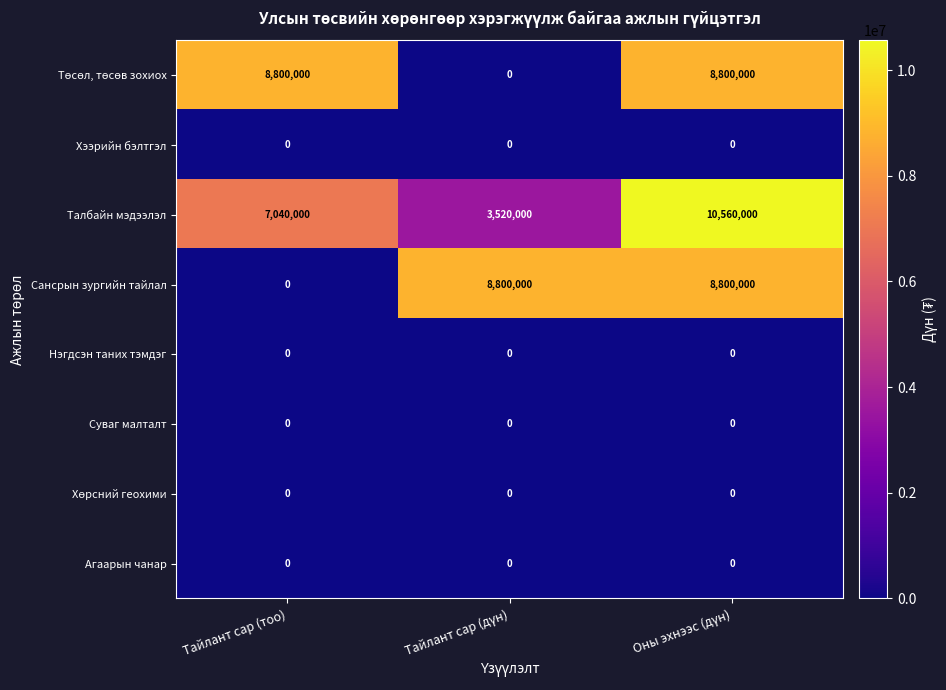

Which series has the largest total across all categories?

Талбайн мэдээлэл